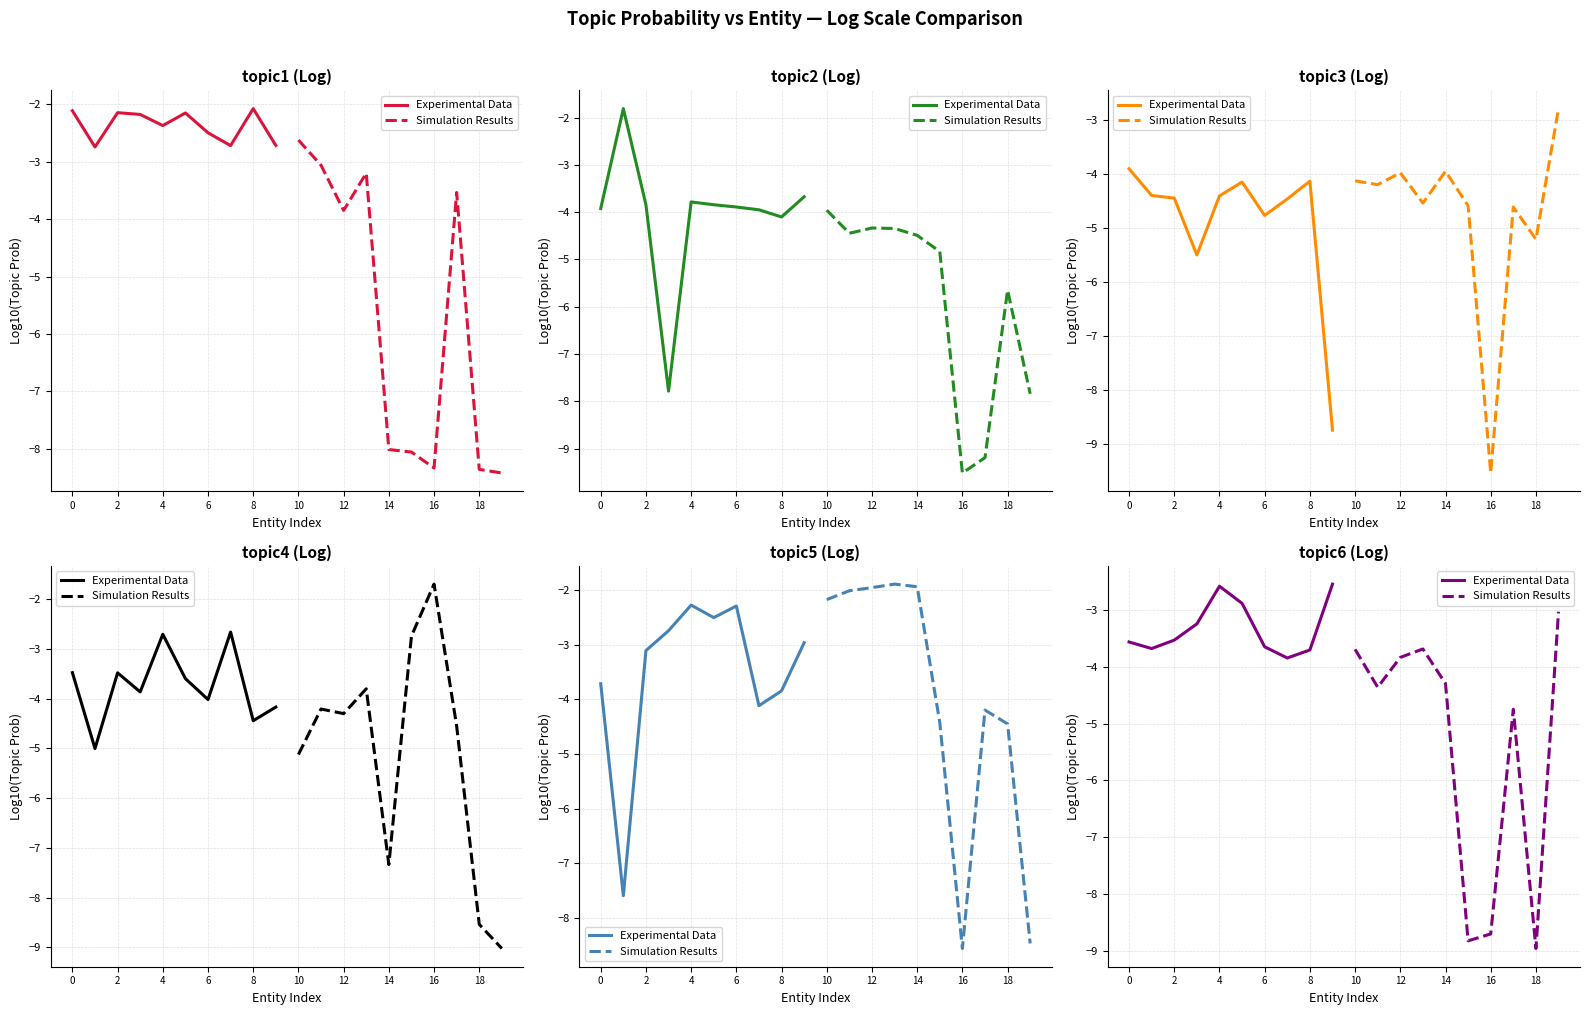

True or false: Simulation Results and Experimental Data cross at least once.

False